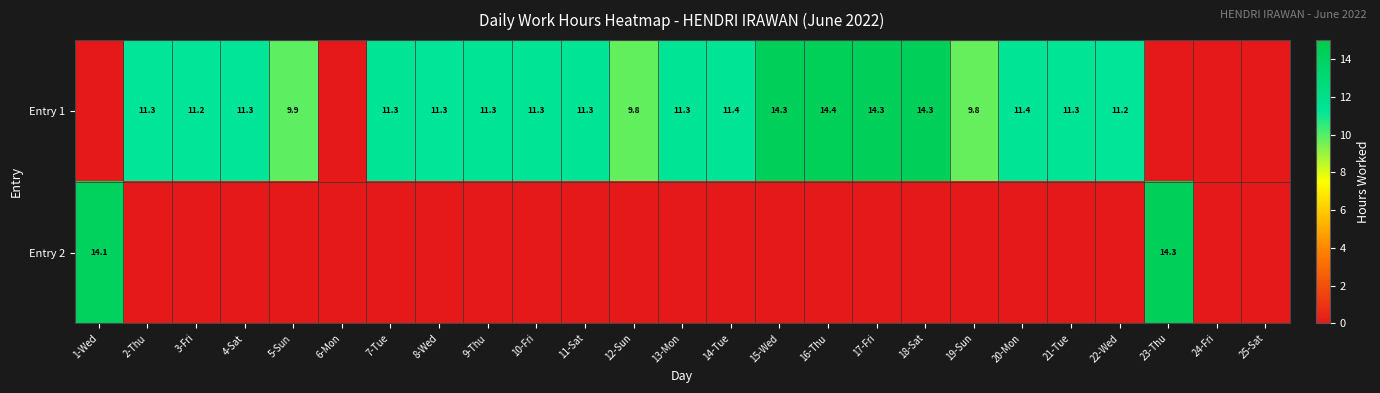

Is it true that Entry 1 equals 14.3 at 18-Sat?

True